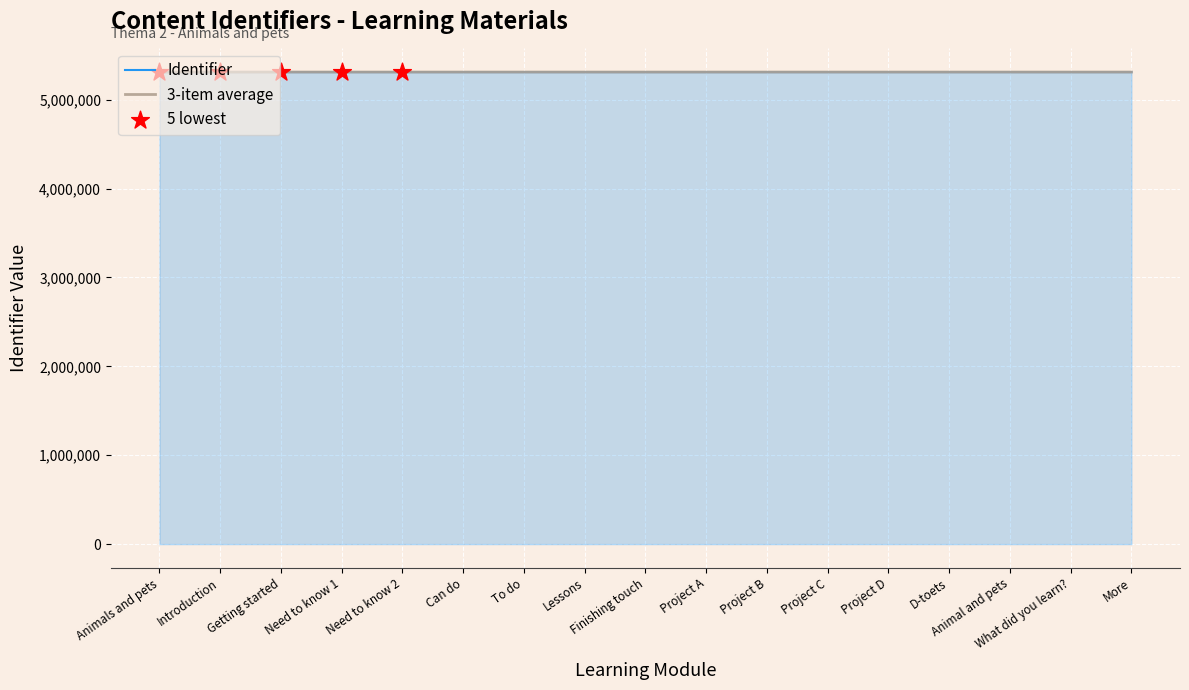

What is the spread (max minus min) of values at Project B?

2.0